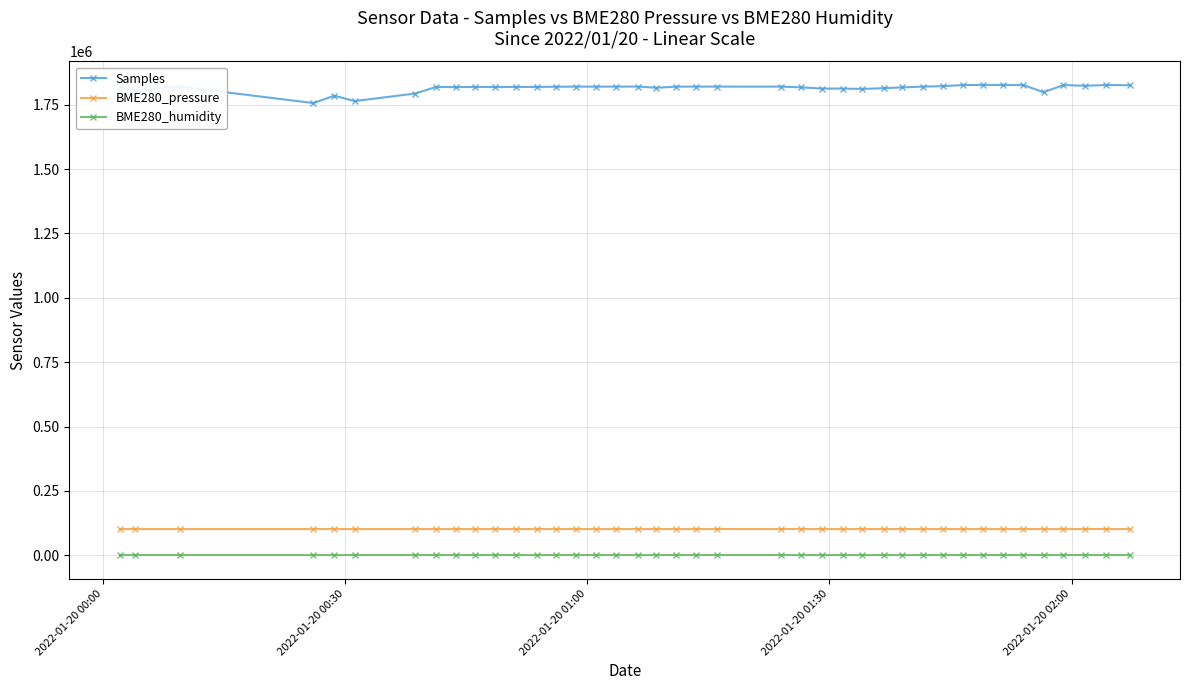

How many distinct data groups are displayed?

3